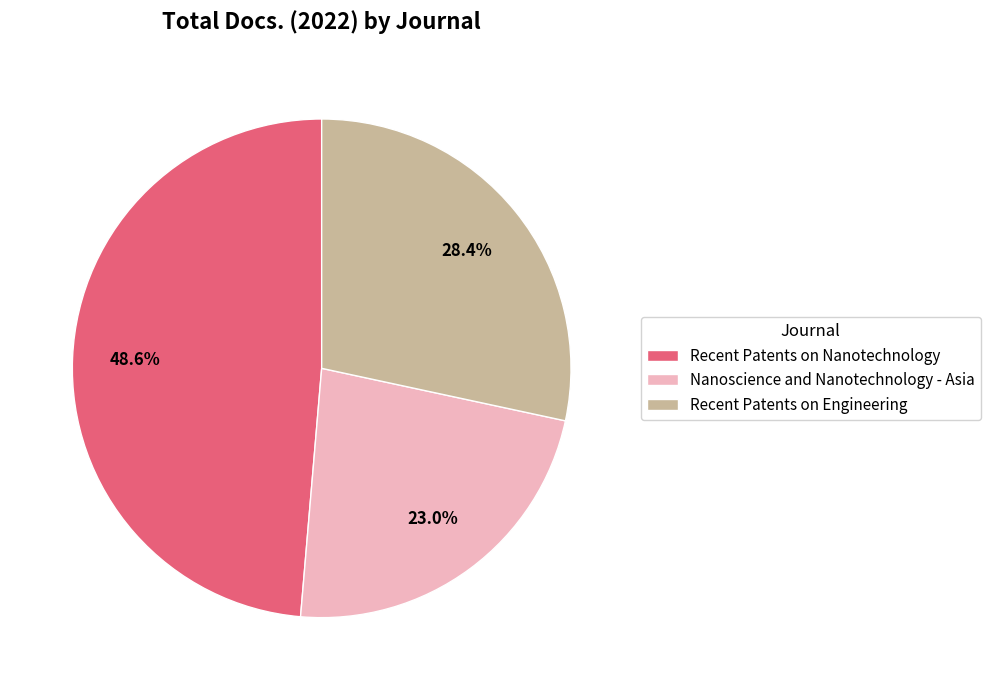

How many slices are in this pie chart?

3